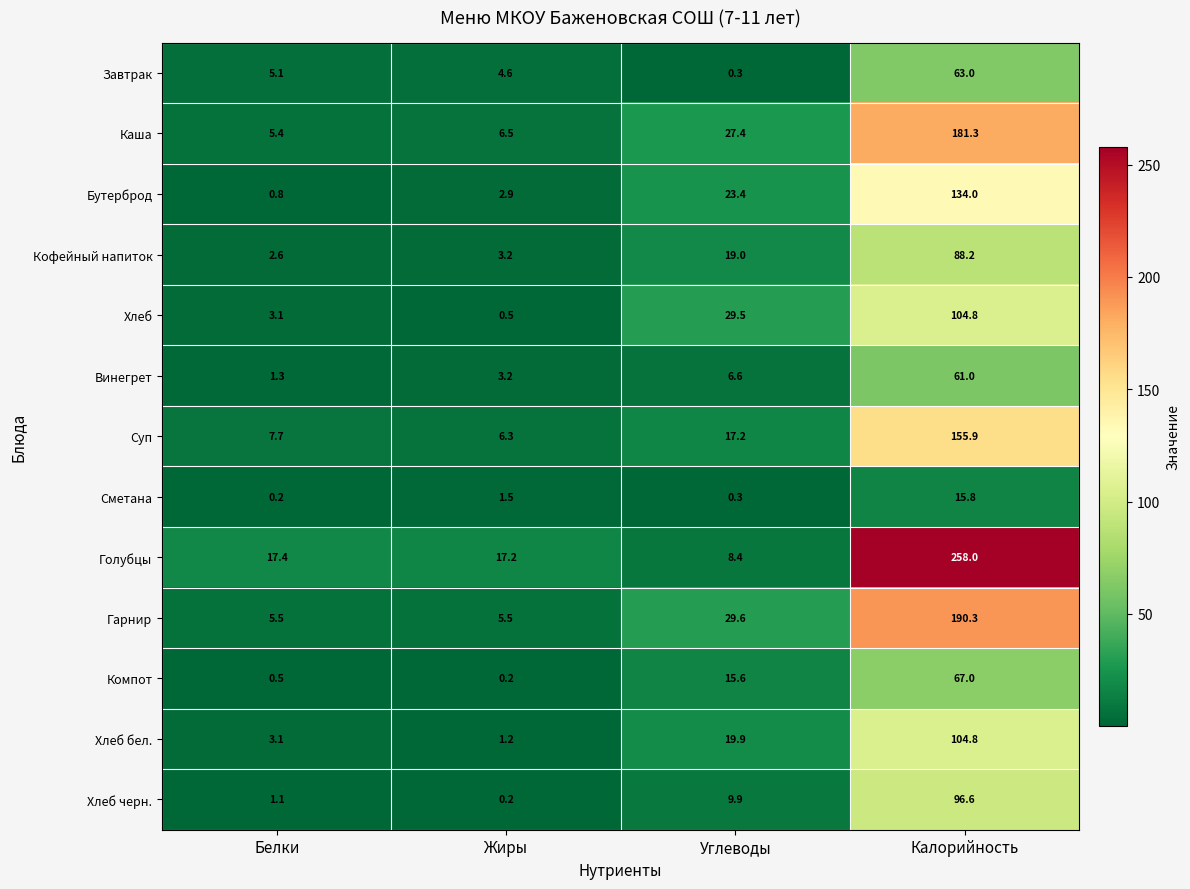

Rank the categories by Суп value from highest to lowest.

Калорийность, Углеводы, Белки, Жиры